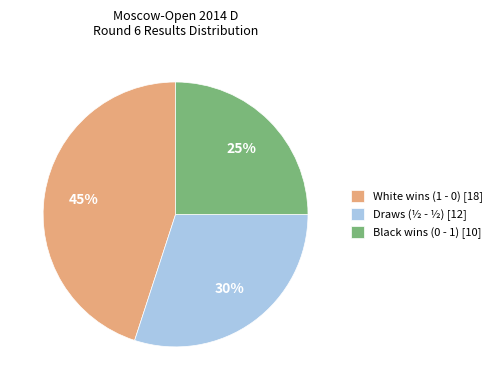

Approximately how many times larger is the value at Black wins (0 - 1) [10] compared to White wins (1 - 0) [18]?

0.6